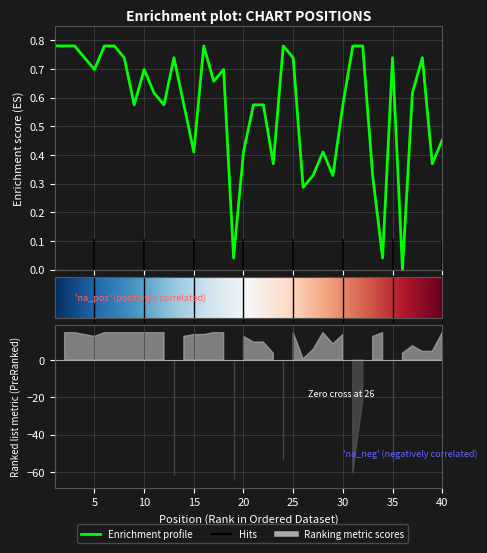

How many points are lower than both their immediate neighbors (excluding endpoints)?

12